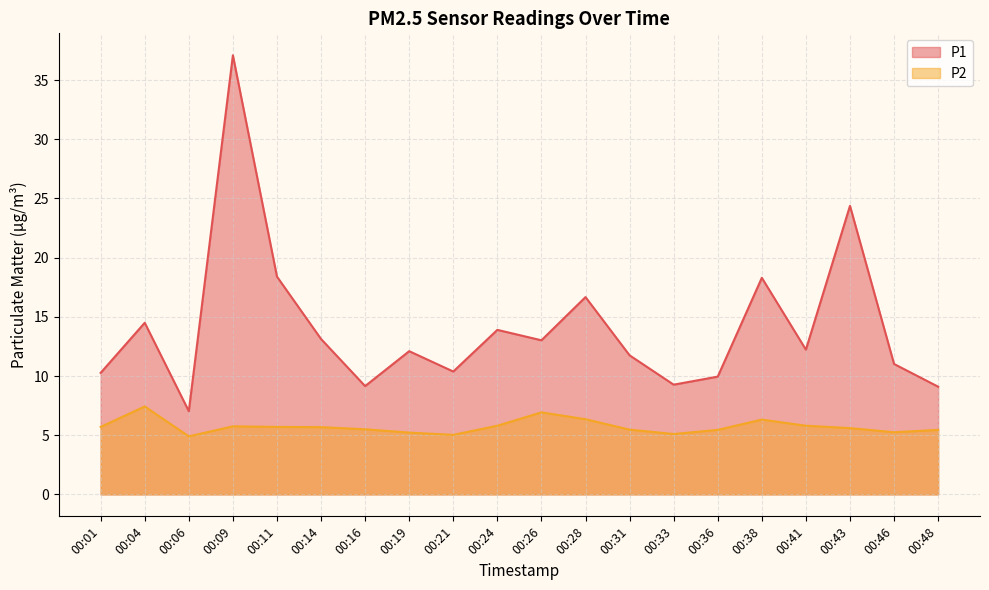

True or false: P2 and P1 intersect in this chart.

False